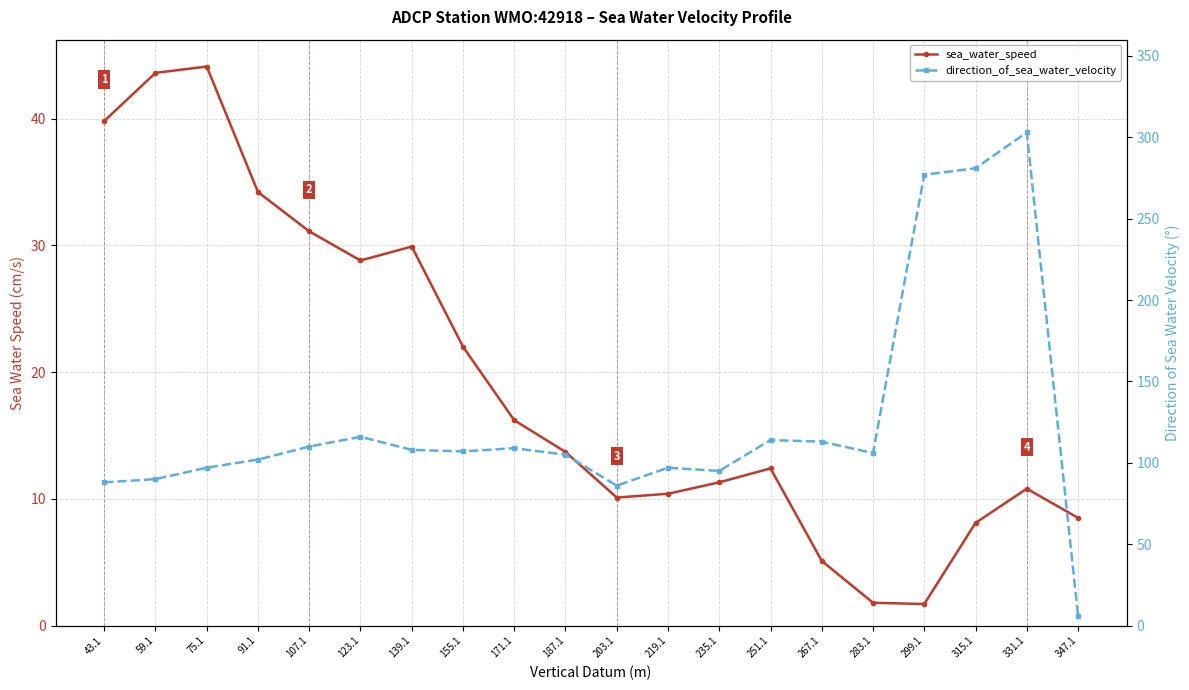

True or false: sea_water_speed has a value of 14.3 at 331.1.

False